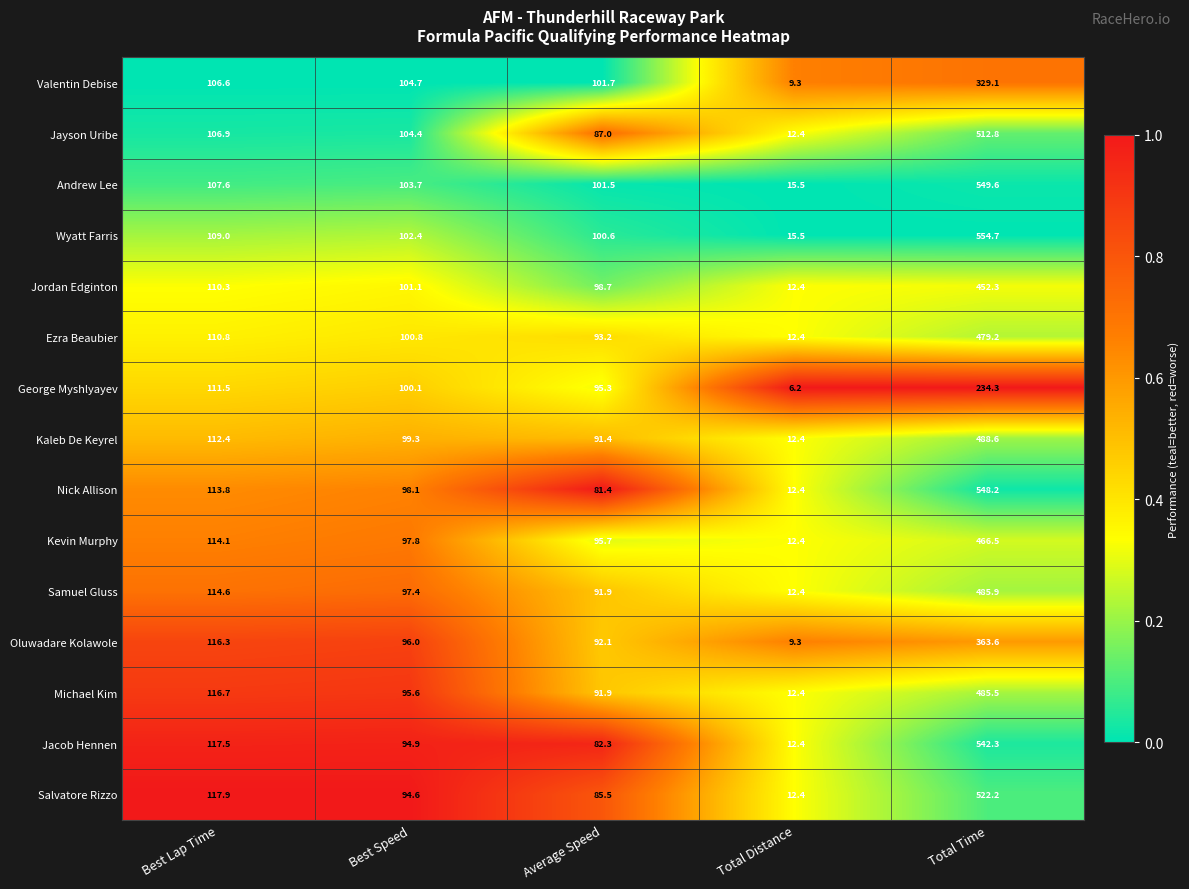

What is the sum of the Andrew Lee values at Best Lap Time and Total Distance?

123.1